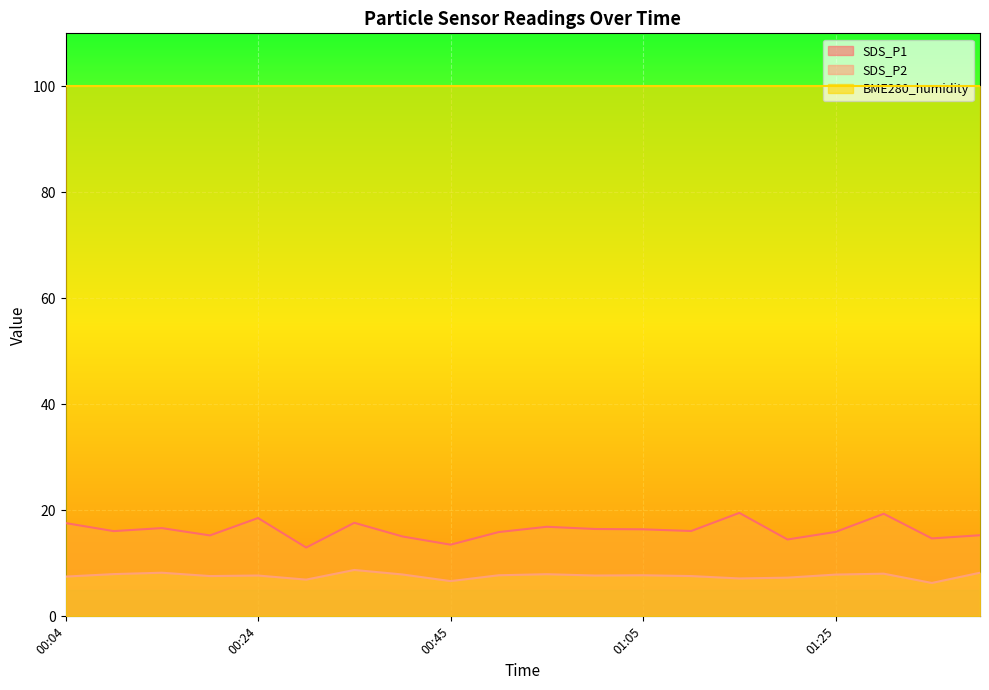

The SDS_P2 series shows 8.0 at 00:09. True or false?

True